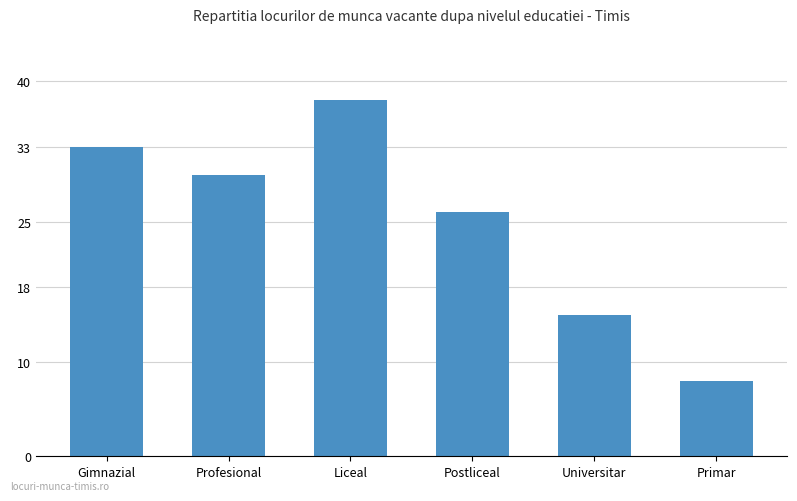

What is the difference between the maximum and second lowest values?

23